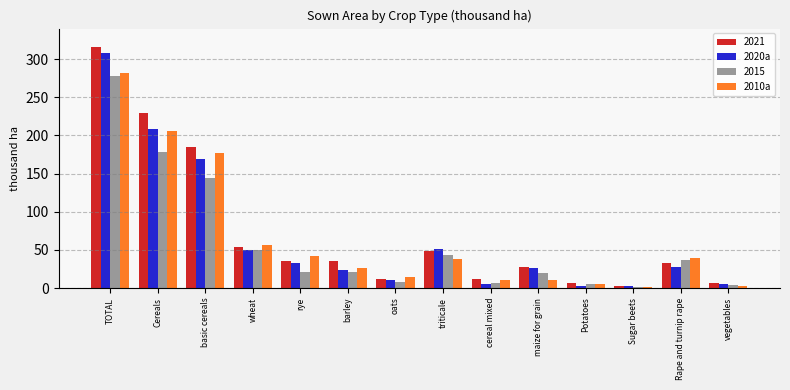

Read the 2020a value at TOTAL.

307.5